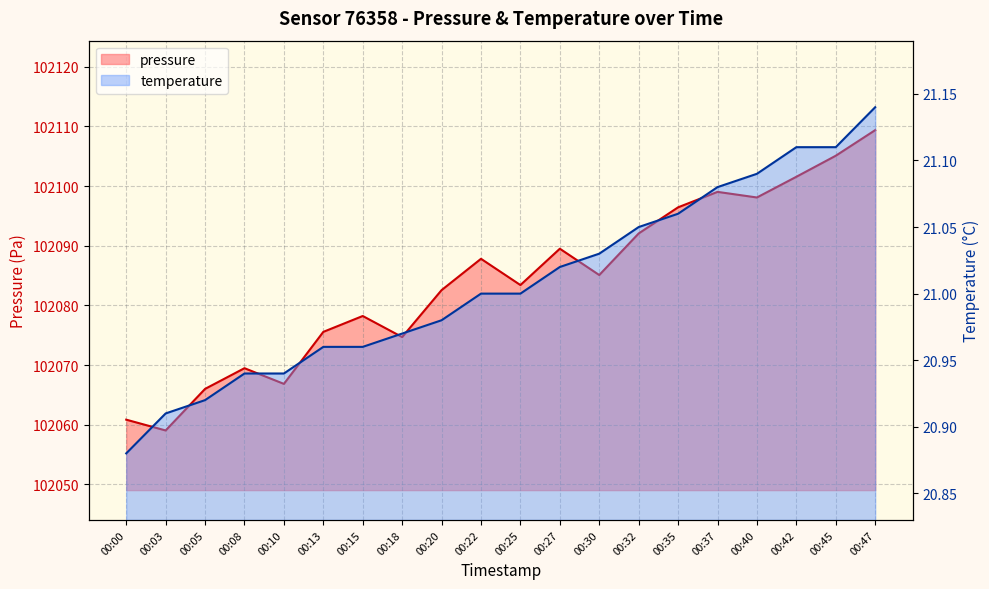

At which category does the chart reach its minimum across all series?

00:00